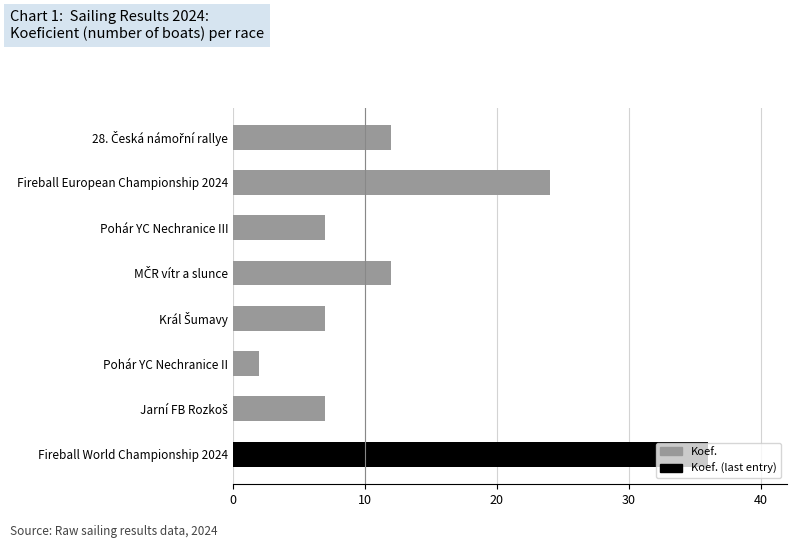

The value at Fireball European Championship 2024 is 38. True or false?

False